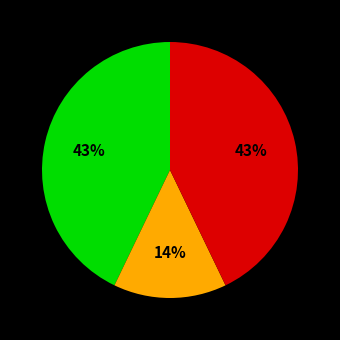

Is there a majority slice in this chart?

No